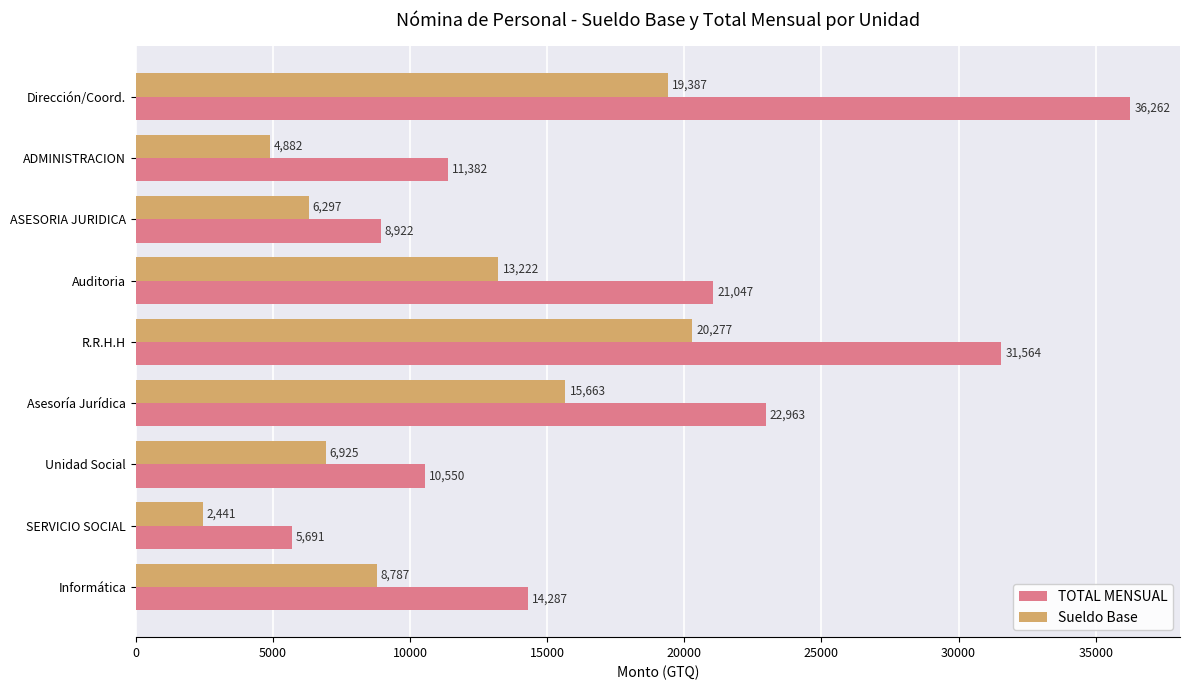

What is the average value of the TOTAL MENSUAL series?

18074